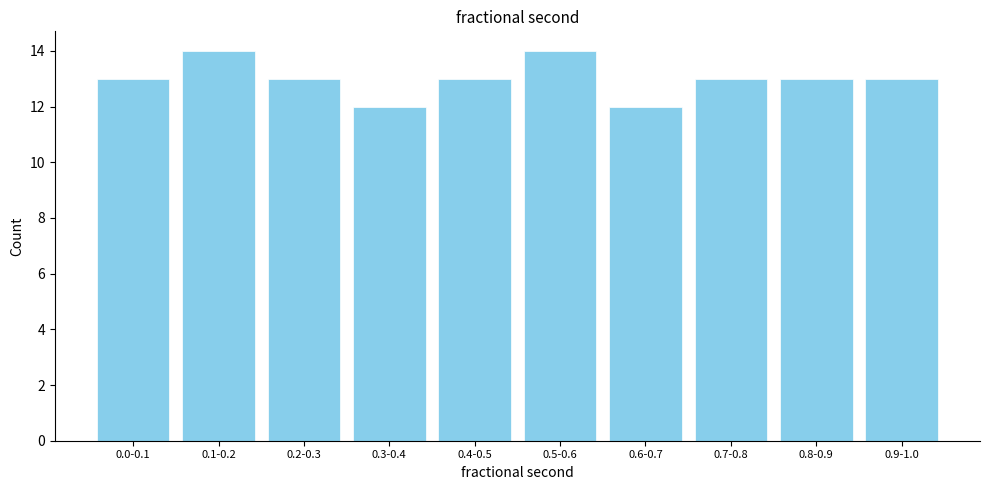

Reading right to left, extract all data points from this chart.

13	13	13	12	14	13	12	13	14	13